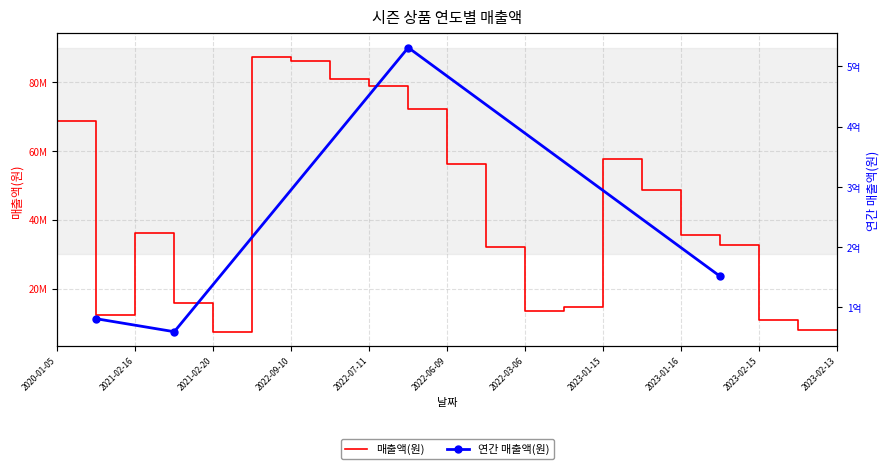

How many interior local peaks (higher than both neighbors) does the data have?

3